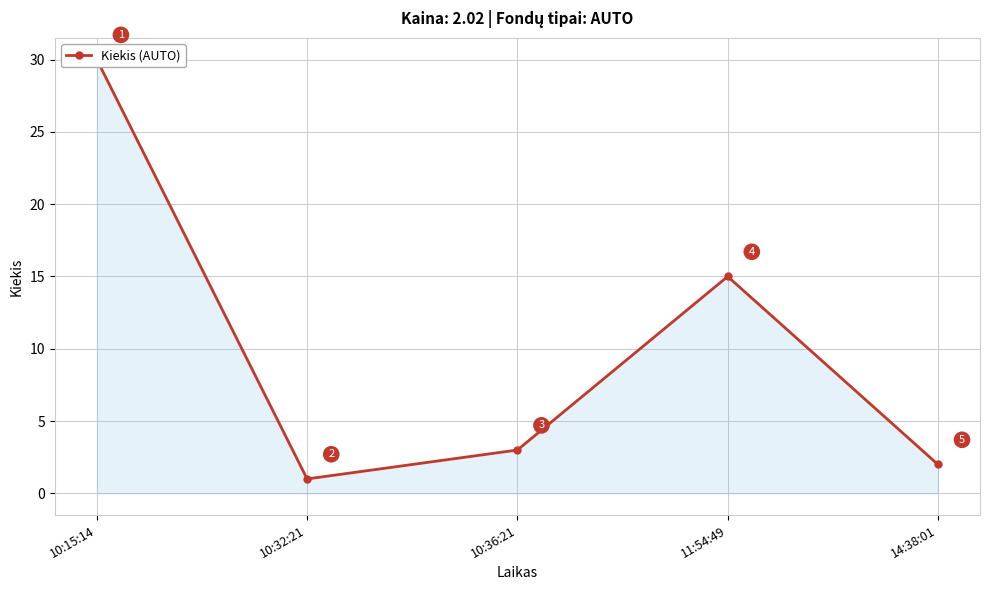

Approximately how many times larger is the value at 11:54:49 compared to 10:36:21?

5.0